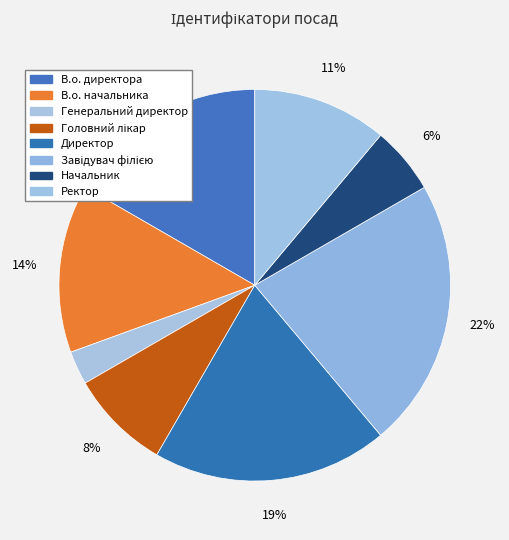

Rank the categories by value from lowest to highest.

Генеральний директор, Начальник, Головний лікар, Ректор, В.о. начальника, В.о. директора, Директор, Завідувач філією